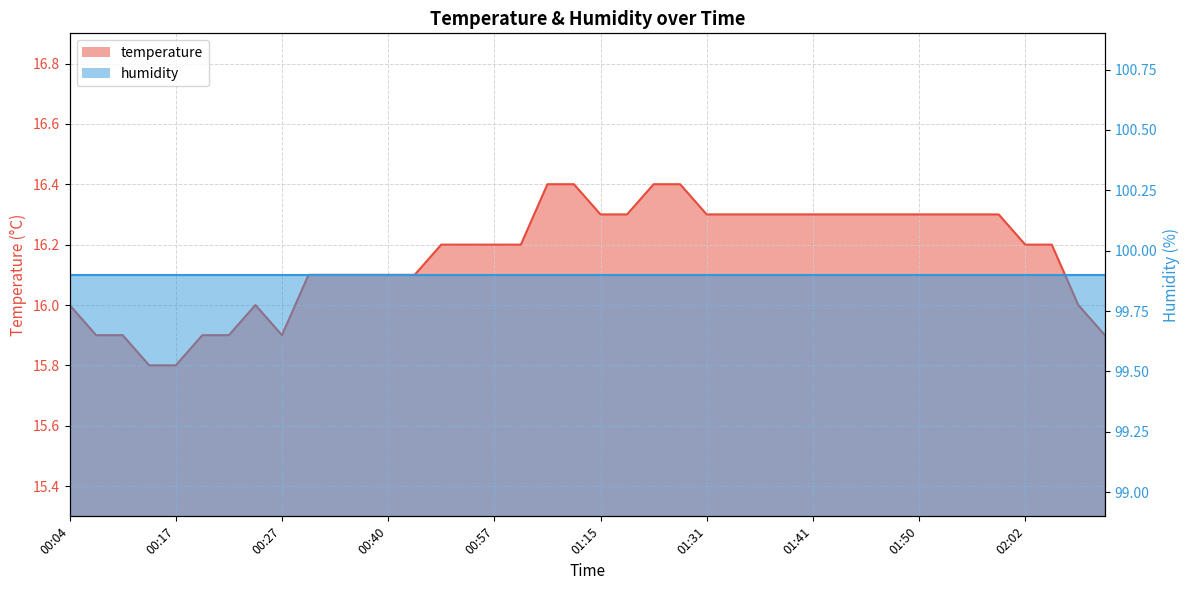

What is the average value?

16.2